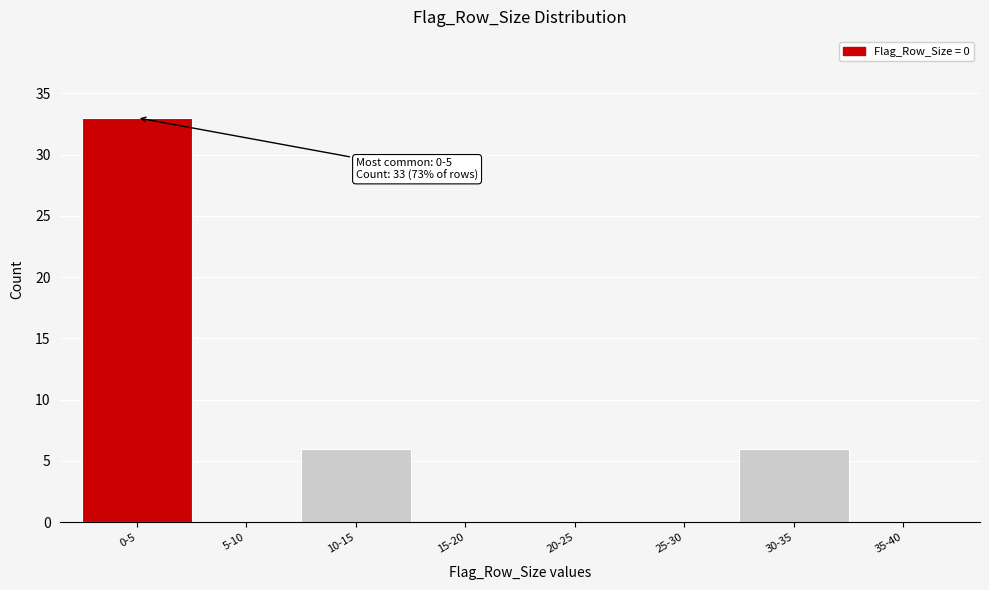

Reading left to right, list all the values displayed in this chart.

0-5=33	5-10=0	10-15=6	15-20=0	20-25=0	25-30=0	30-35=6	35-40=0